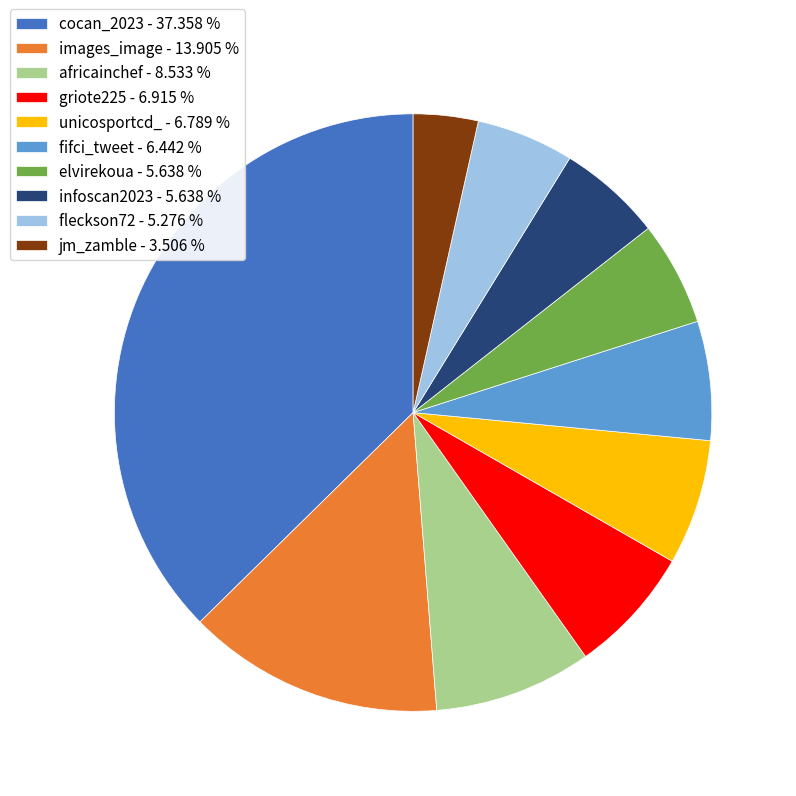

Between griote225 - 6.915 % and jm_zamble - 3.506 %, which is larger?

griote225 - 6.915 %